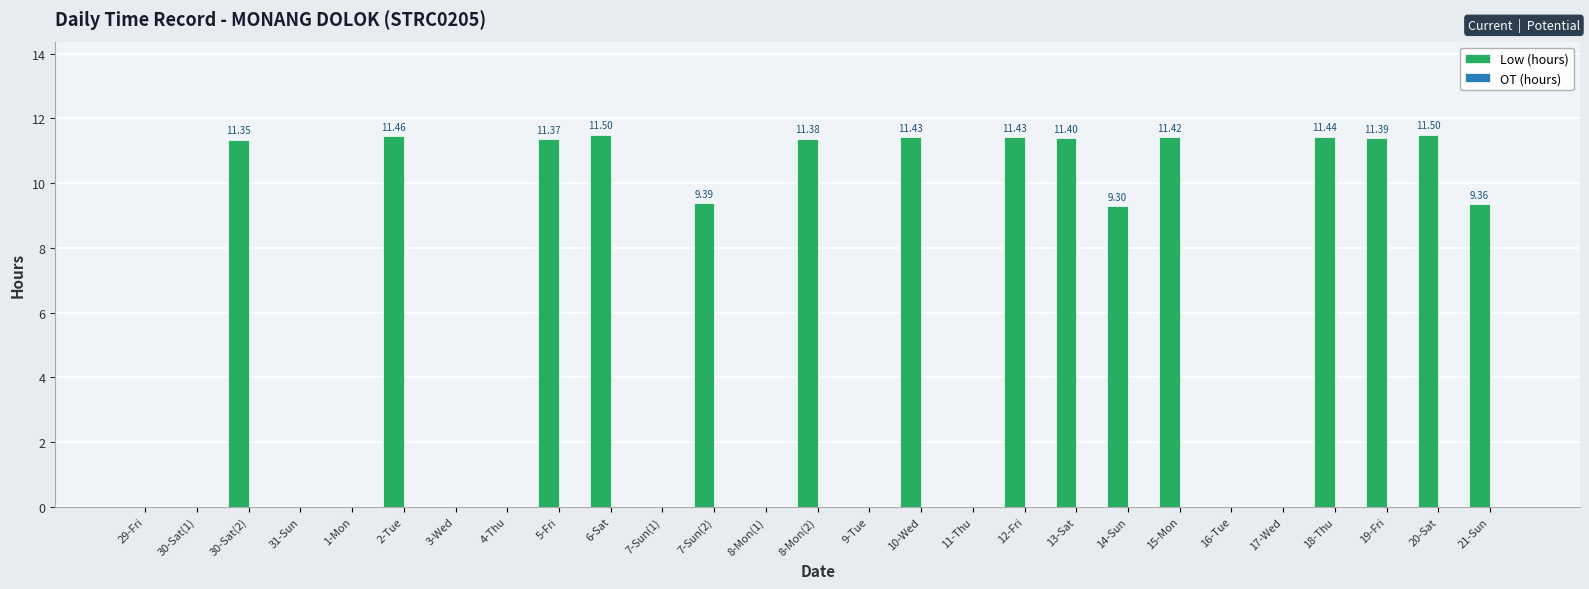

What is the change in value from 30-Sat(2) to 21-Sun?

-2.0